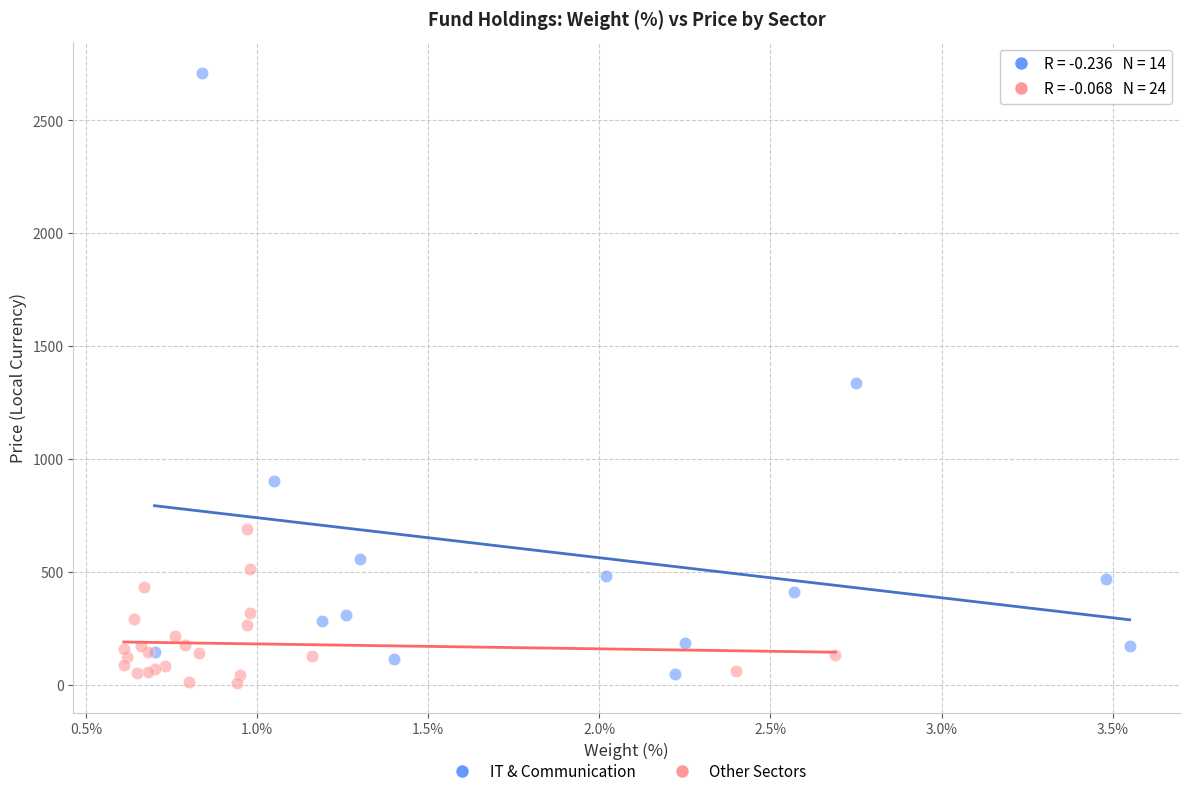

Which series has the widest spread of Y values?

IT & Communication